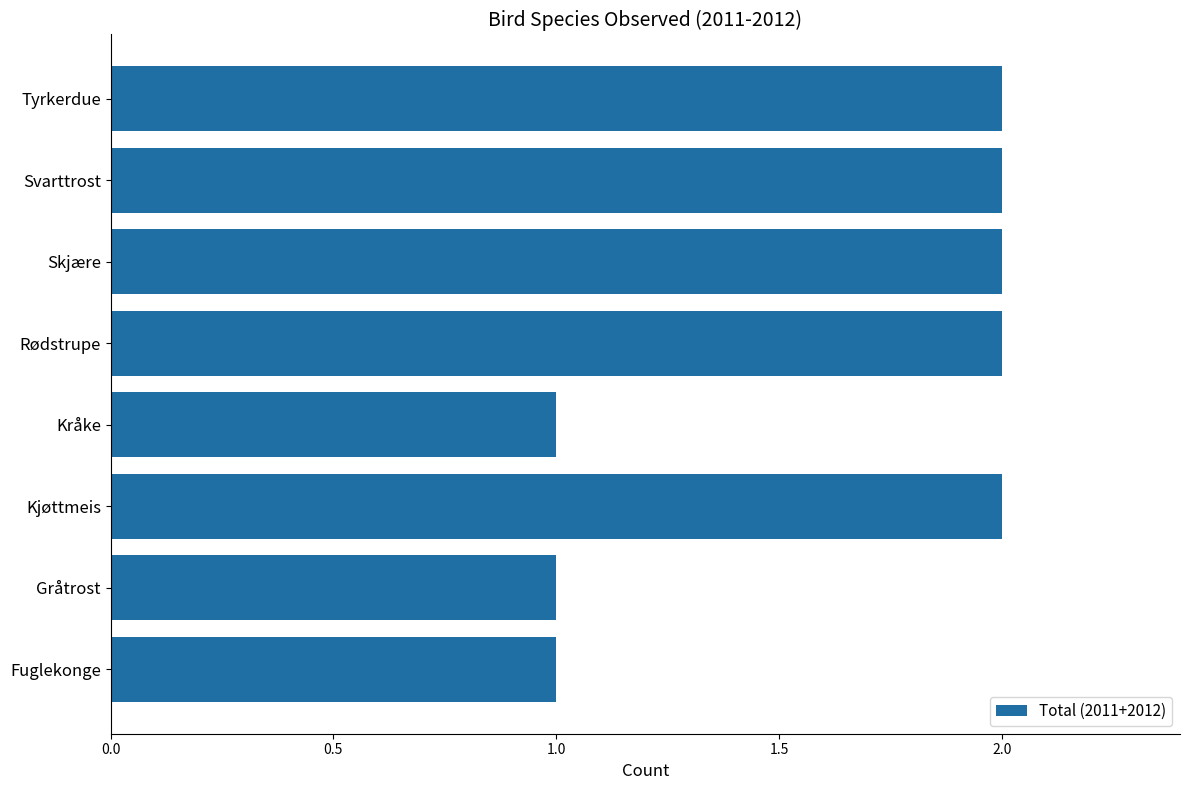

What is the ratio of the value at Rødstrupe to the value at Tyrkerdue?

1.0